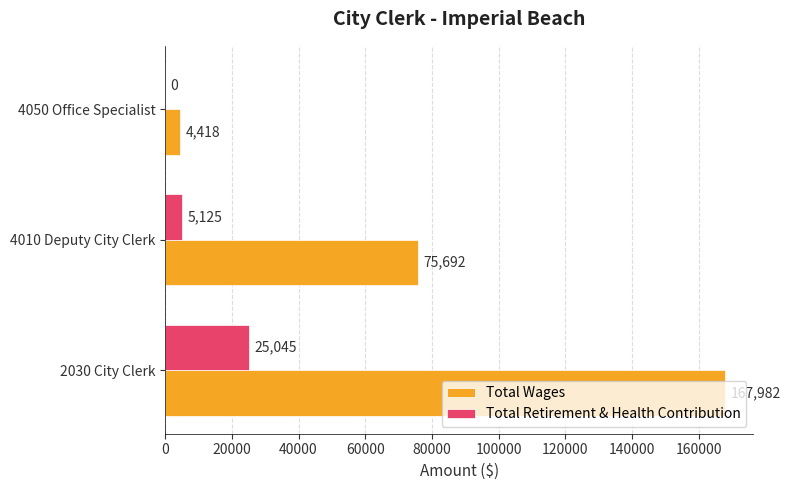

Which series has the largest total across all categories?

Total Wages